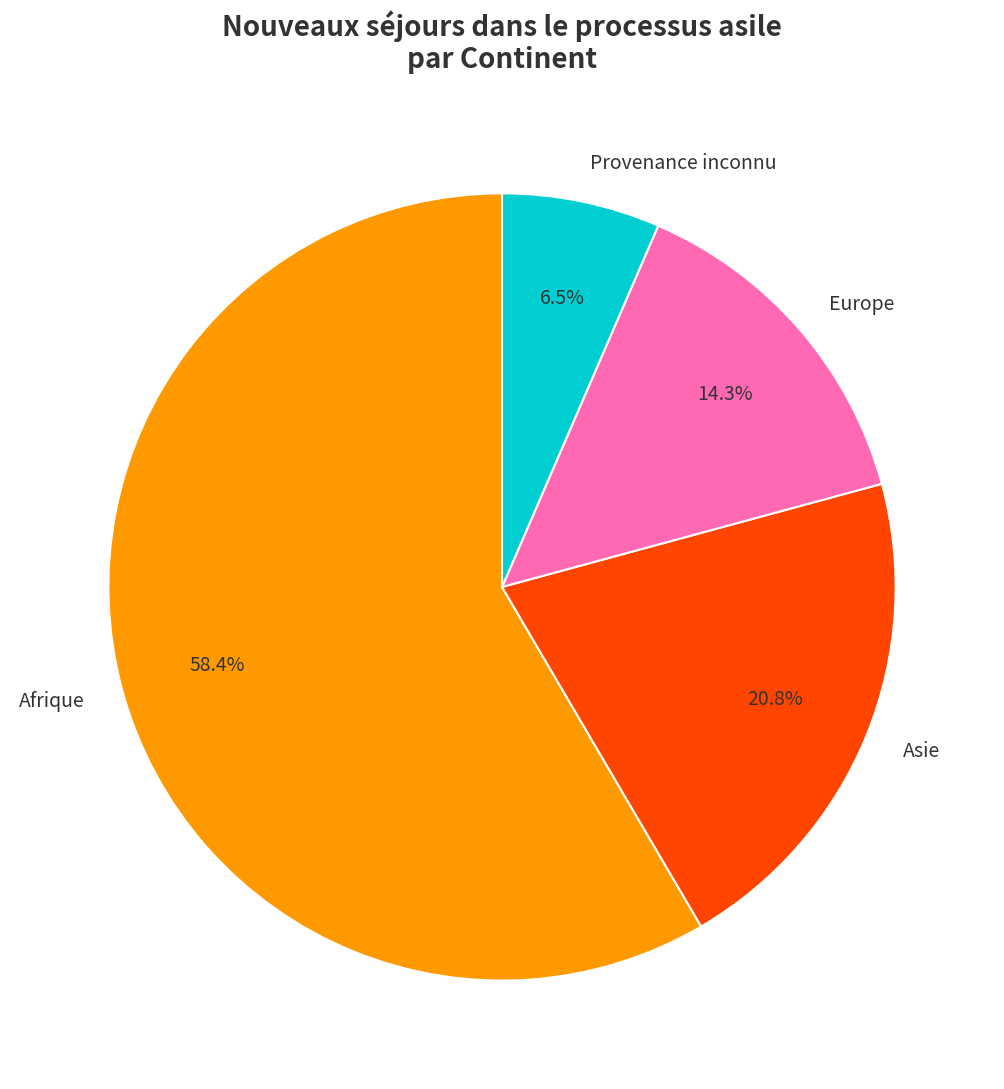

What percentage is the Europe slice, to the nearest percent?

14%